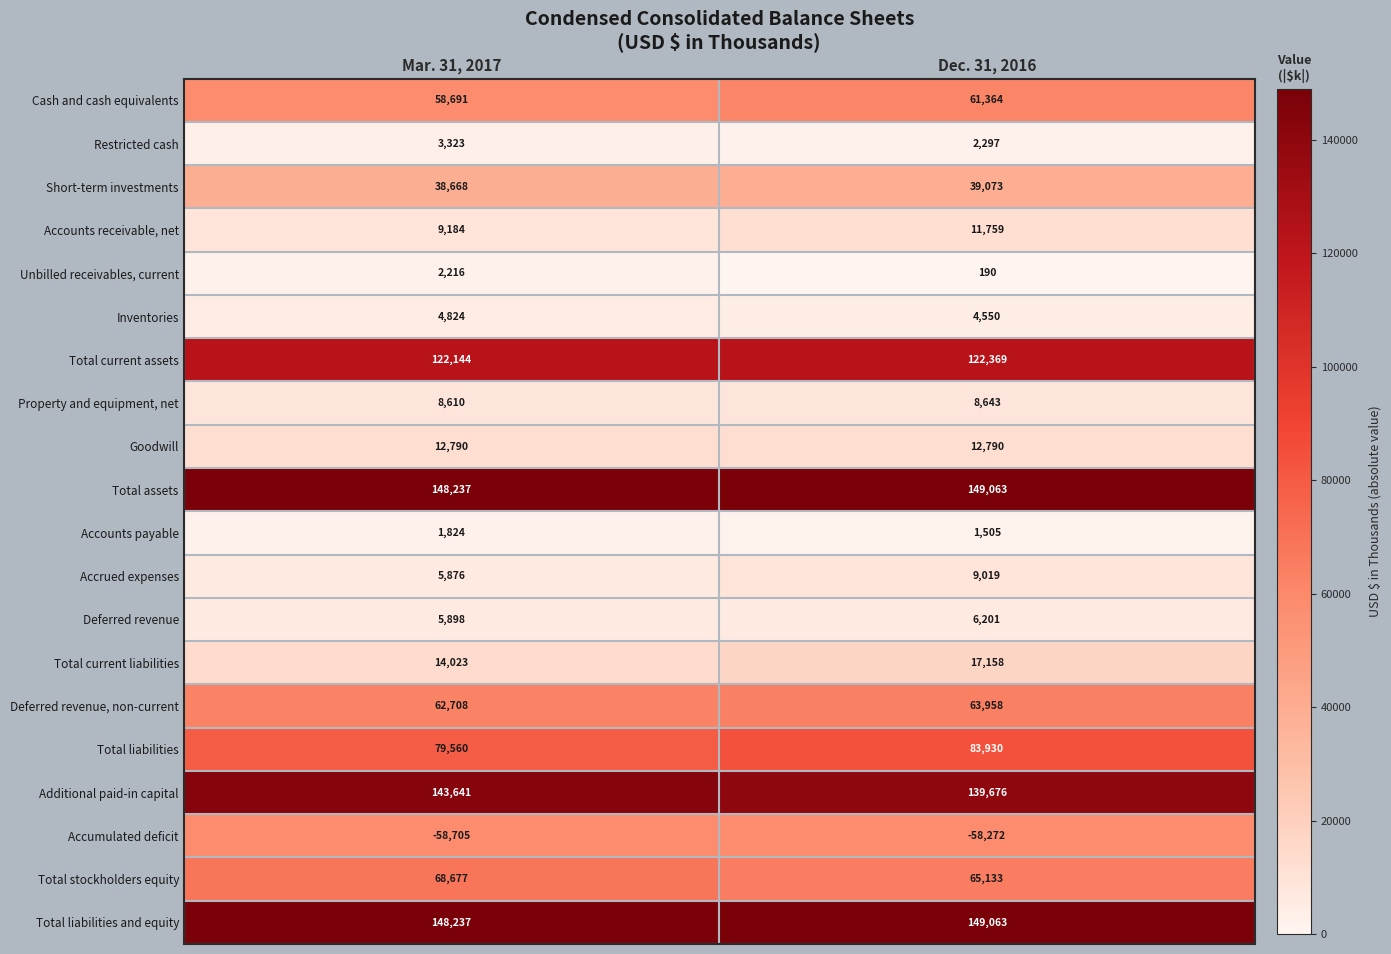

The value of Property and equipment, net at Dec. 31, 2016 is 8643. True or false?

True